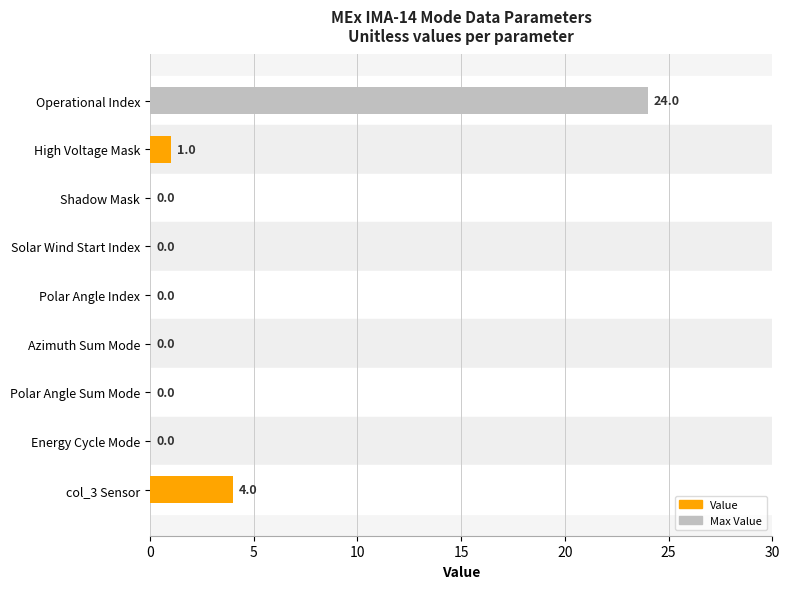

Reading top to bottom, extract all data points from this chart.

Operational Index=24	High Voltage Mask=1	Shadow Mask=0	Solar Wind Start Index=0	Polar Angle Index=0	Azimuth Sum Mode=0	Polar Angle Sum Mode=0	Energy Cycle Mode=0	col_3 Sensor=4